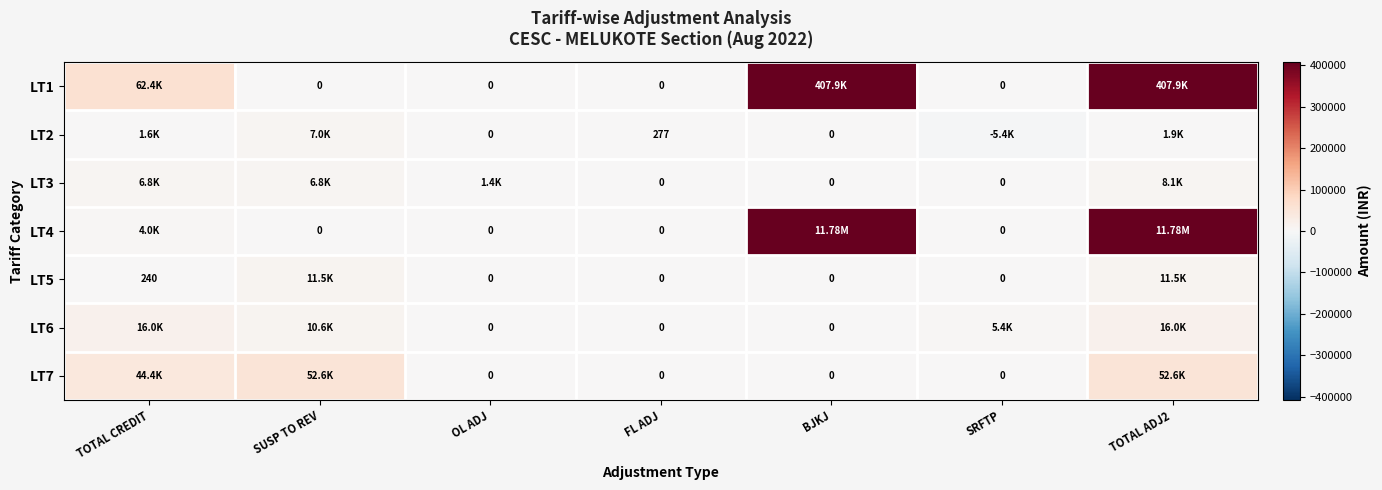

What is the spread (max minus min) of values at TOTAL ADJ2?

11775981.2